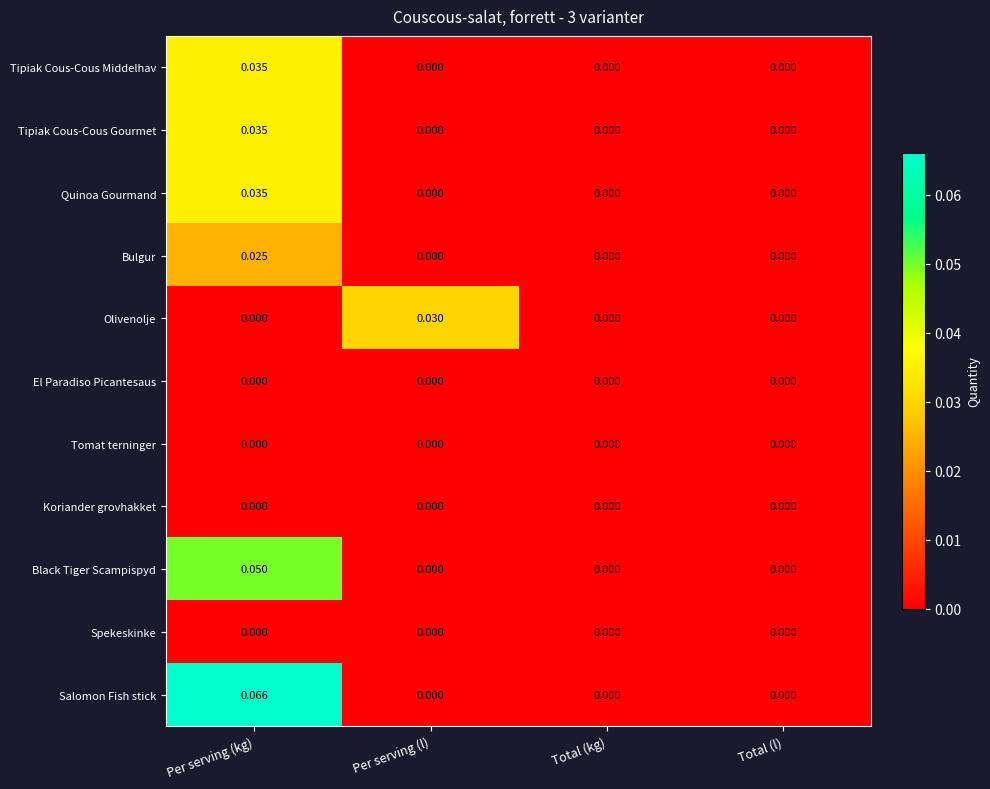

Which series has the largest total across all categories?

Salomon Fish stick